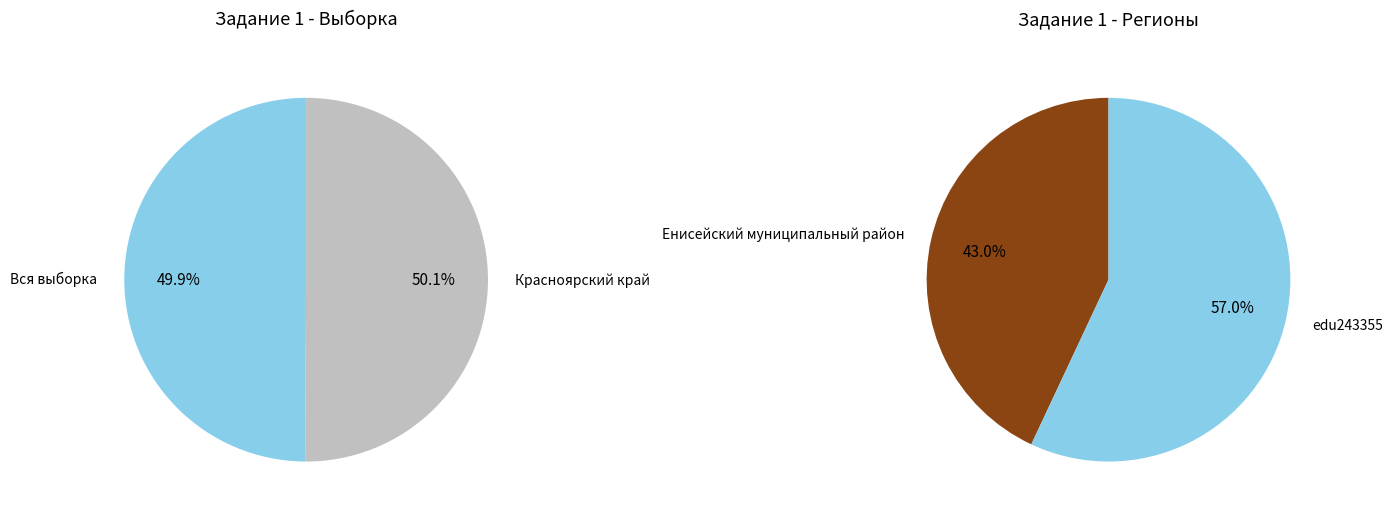

Which category has the smallest portion of the pie?

Енисейский муниципальный район